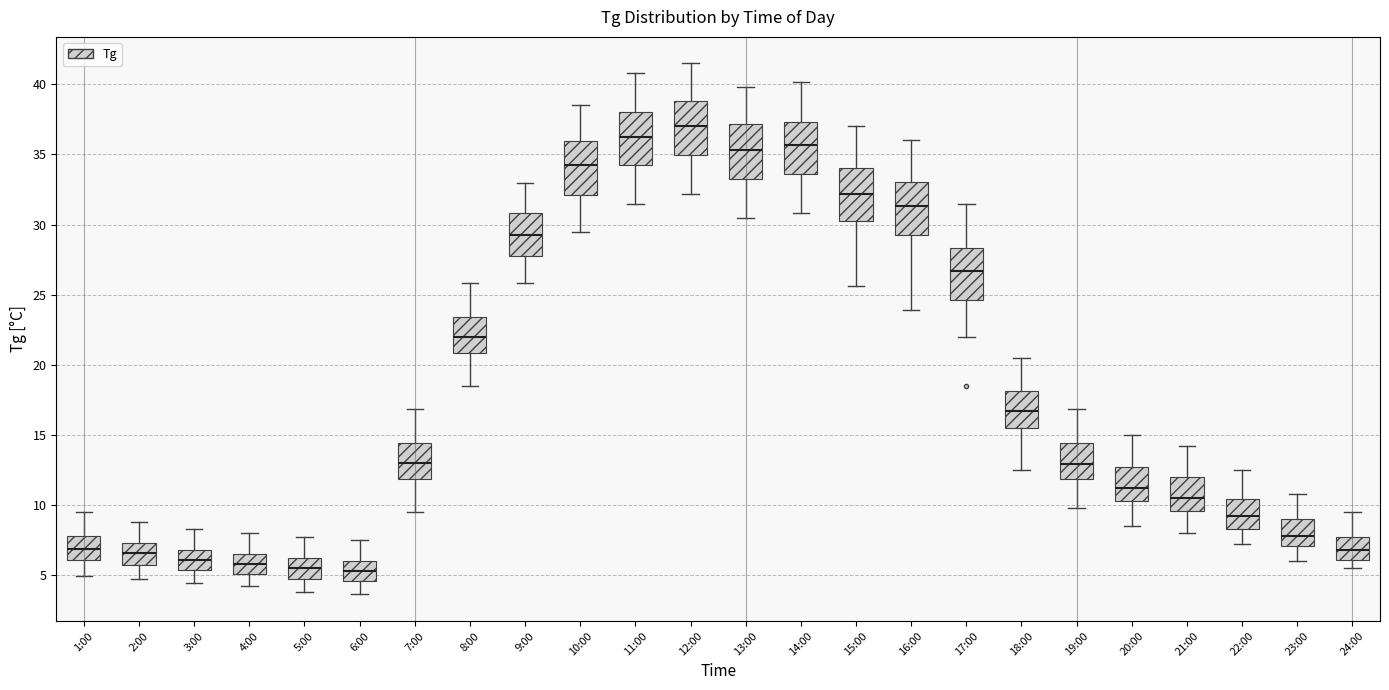

Which box has the highest median line?

12:00